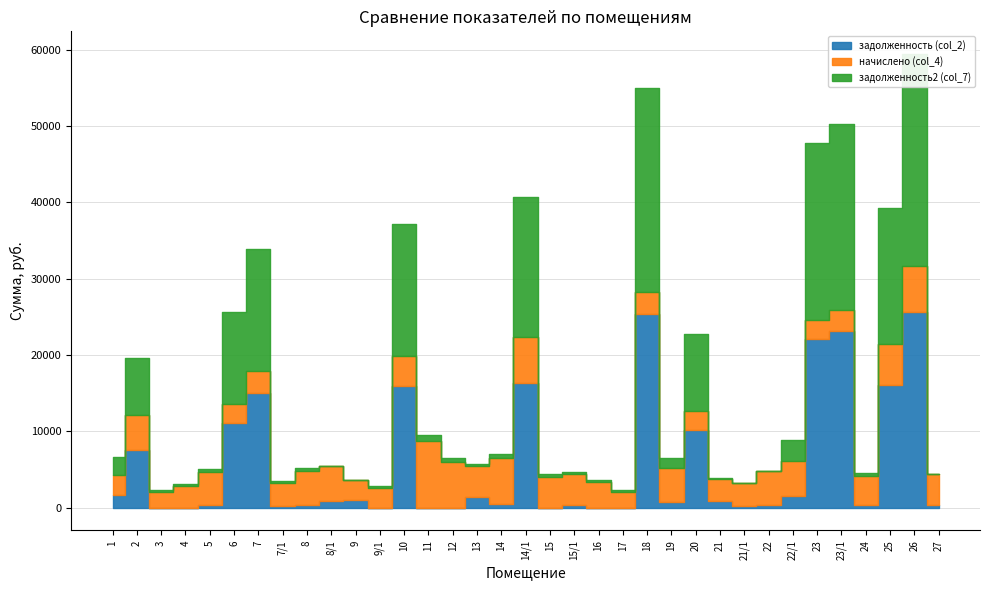

Which series has the largest total across all categories?

задолженность2 (col_7)